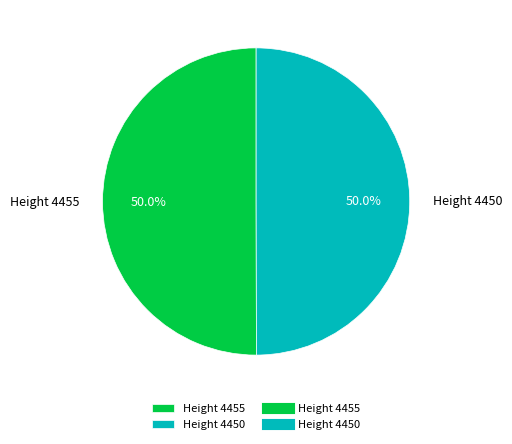

What is the ratio of the value at Height 4455 to the value at Height 4450?

1.0